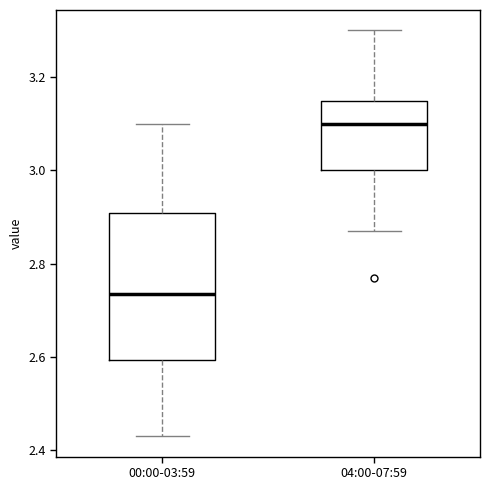

Reading left to right, read every box against the y-axis: the position of its median line, the range the box covers, and the ends of its whiskers. The values are not printed on the chart, so give them approximately, as read against the axis.

00:00-03:59: median 2.74, box 2.60 to 2.90, whiskers 2.44 to 3.10
04:00-07:59: median 3.10, box 3.00 to 3.14, whiskers 2.88 to 3.30